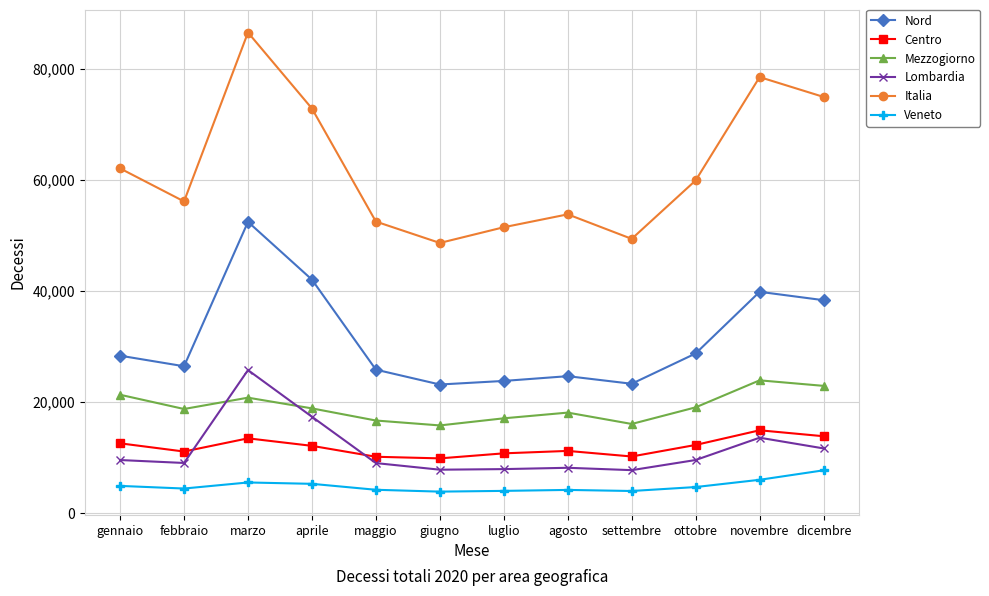

What is the sum of all Nord values?

376181